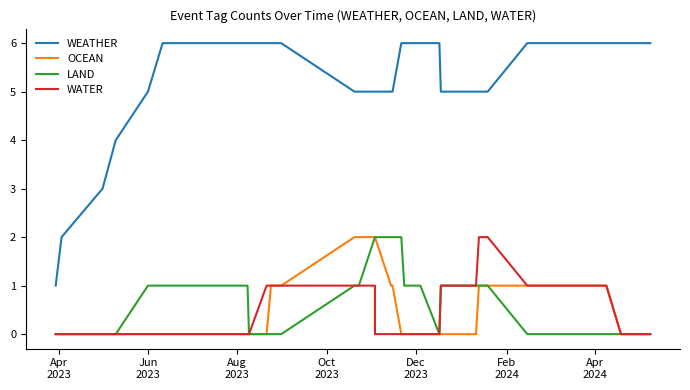

How many lines are shown in the chart?

4